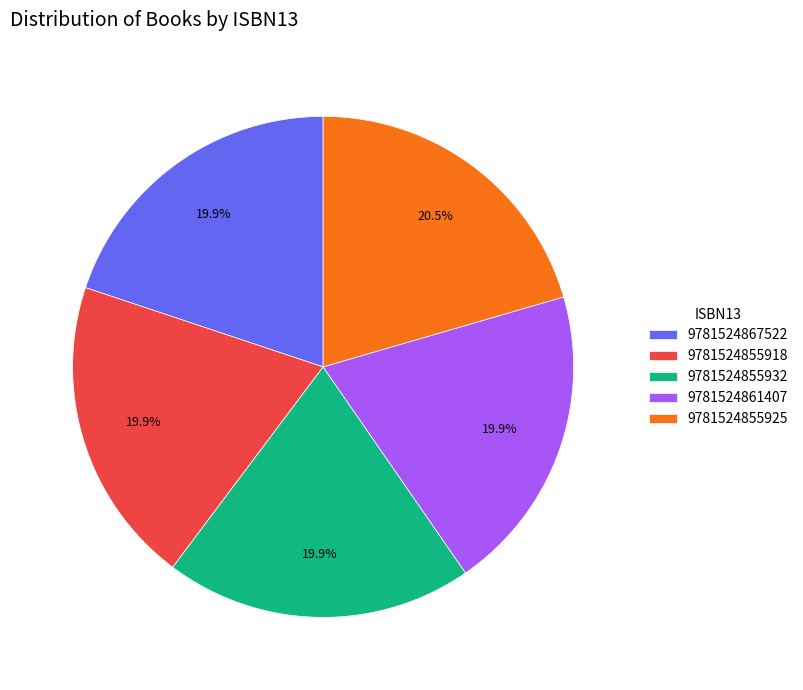

Does 9781524855925 represent more than half of the total?

No